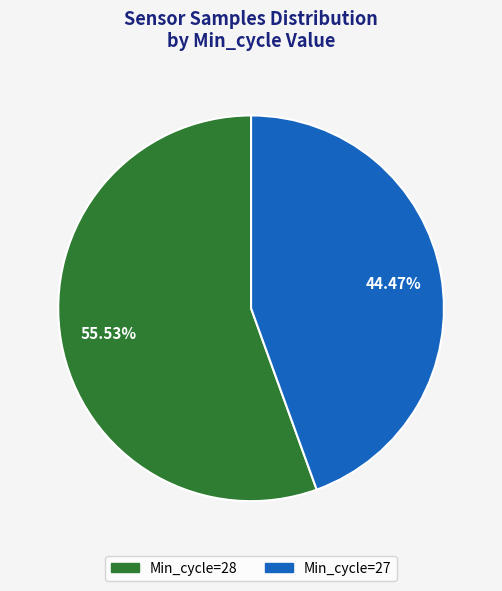

Does any single category account for the majority?

Yes